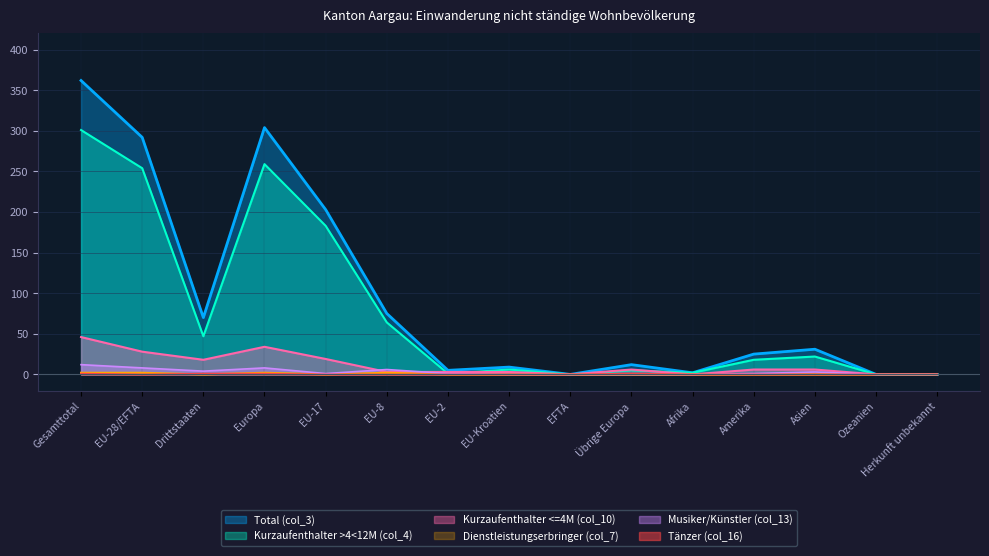

What is the sum of the Tänzer (col_16) values at EU-28/EFTA and Übrige Europa?

1